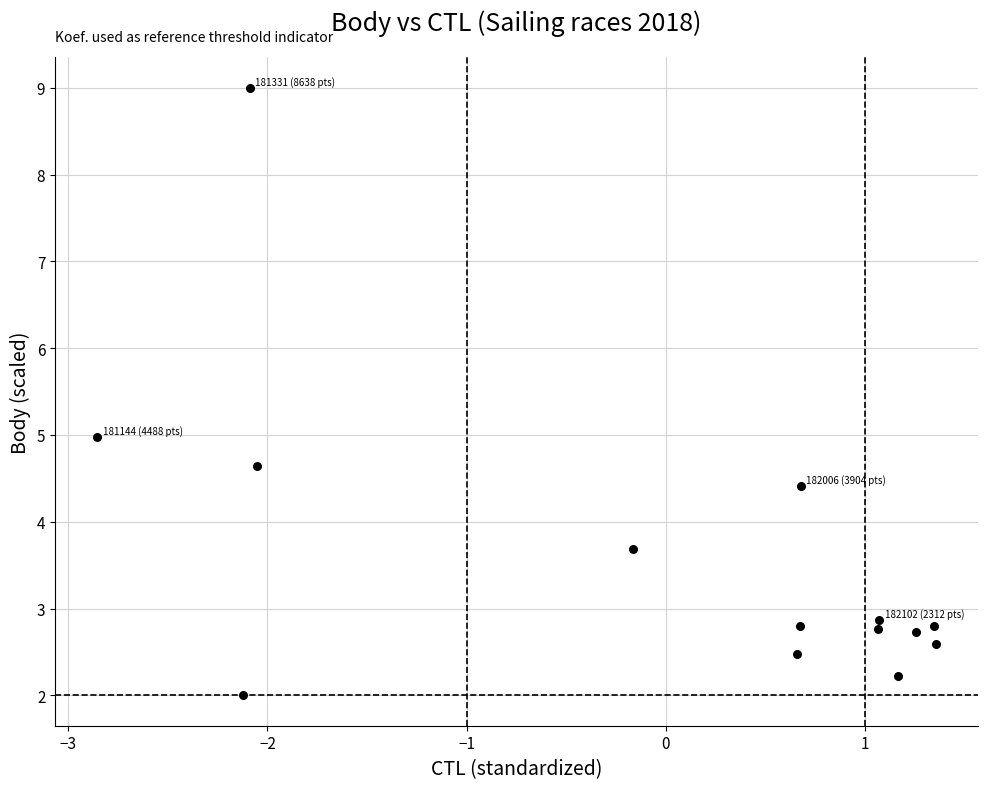

What is the range of X values (max minus min)?

4.2